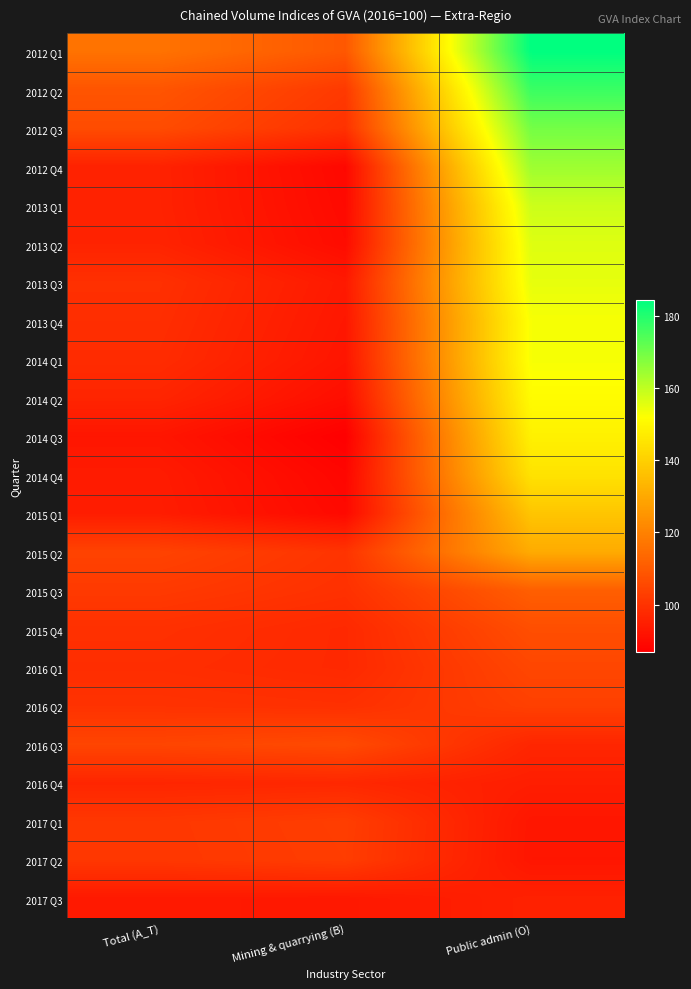

At how many categories does at least one series exceed 146?

1